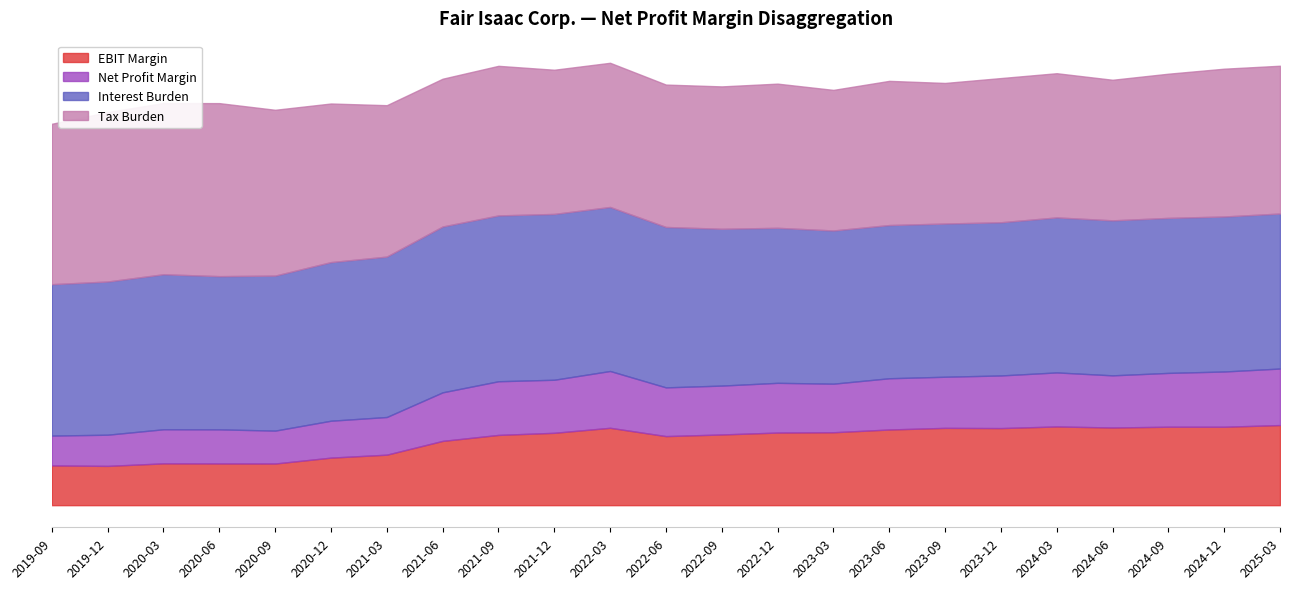

True or false: Tax Burden and Interest Burden intersect in this chart.

False